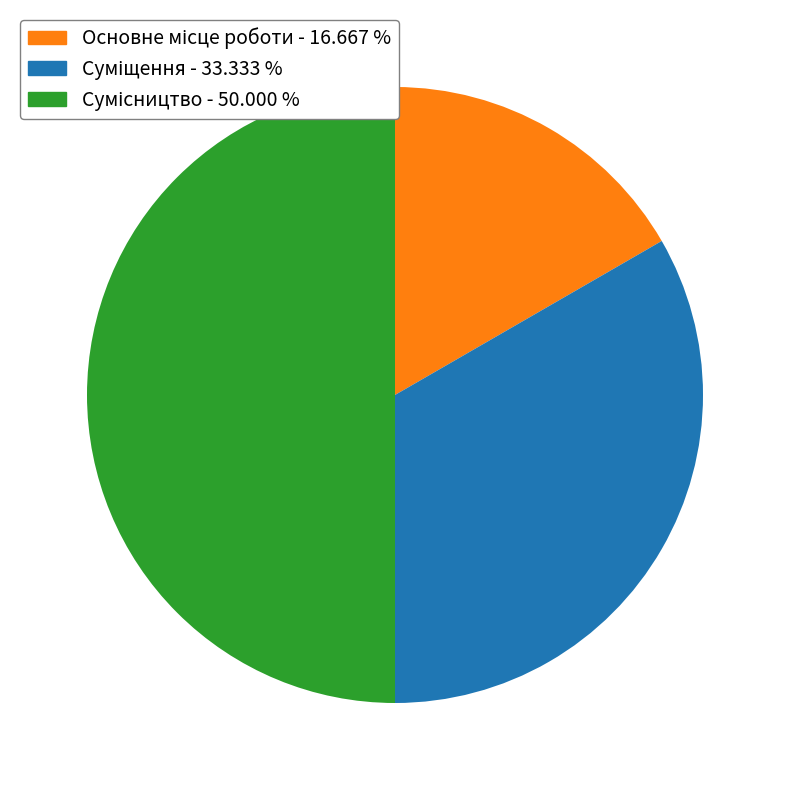

Approximately how many times larger is the value at Основне місце роботи compared to Суміщення?

0.5